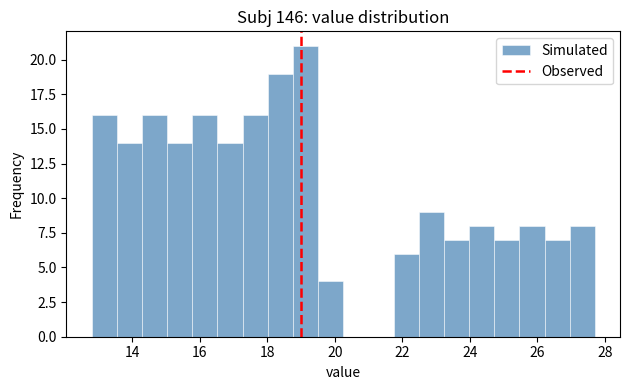

Read against the x-axis, roughly where is the centre of the tallest bar?

19.2